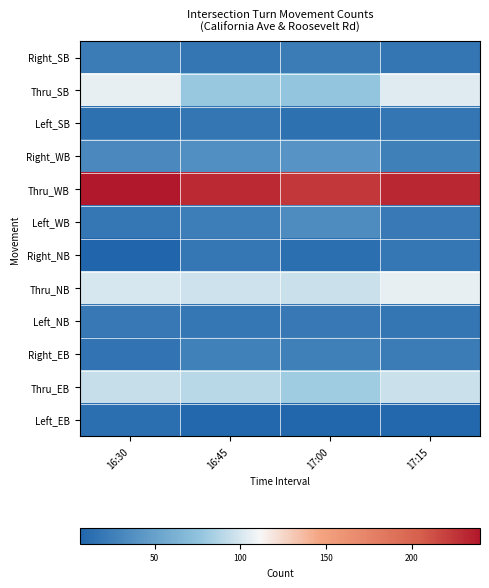

Reading right to left, list all the values displayed in this chart.

Right_SB: 17:15=18	17:00=23	16:45=18	16:30=23
Thru_SB: 17:15=103	17:00=77	16:45=79	16:30=106
Left_SB: 17:15=18	17:00=15	16:45=18	16:30=15
Right_WB: 17:15=26	17:00=40	16:45=37	16:30=32
Thru_WB: 17:15=232	17:00=224	16:45=230	16:30=240
Left_WB: 17:15=21	17:00=35	16:45=24	16:30=19
Right_NB: 17:15=19	17:00=14	16:45=19	16:30=6
Thru_NB: 17:15=106	17:00=96	16:45=97	16:30=101
Left_NB: 17:15=18	17:00=20	16:45=19	16:30=20
Right_EB: 17:15=23	17:00=26	16:45=27	16:30=17
Thru_EB: 17:15=96	17:00=81	16:45=90	16:30=94
Left_EB: 17:15=8	17:00=7	16:45=8	16:30=14